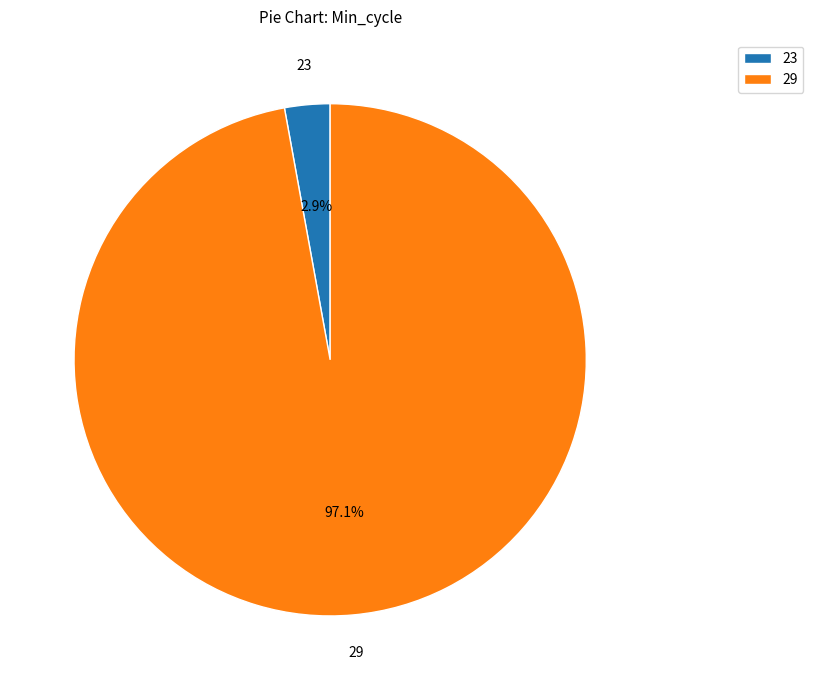

Do 23 and 29 together represent more than half of the pie?

Yes